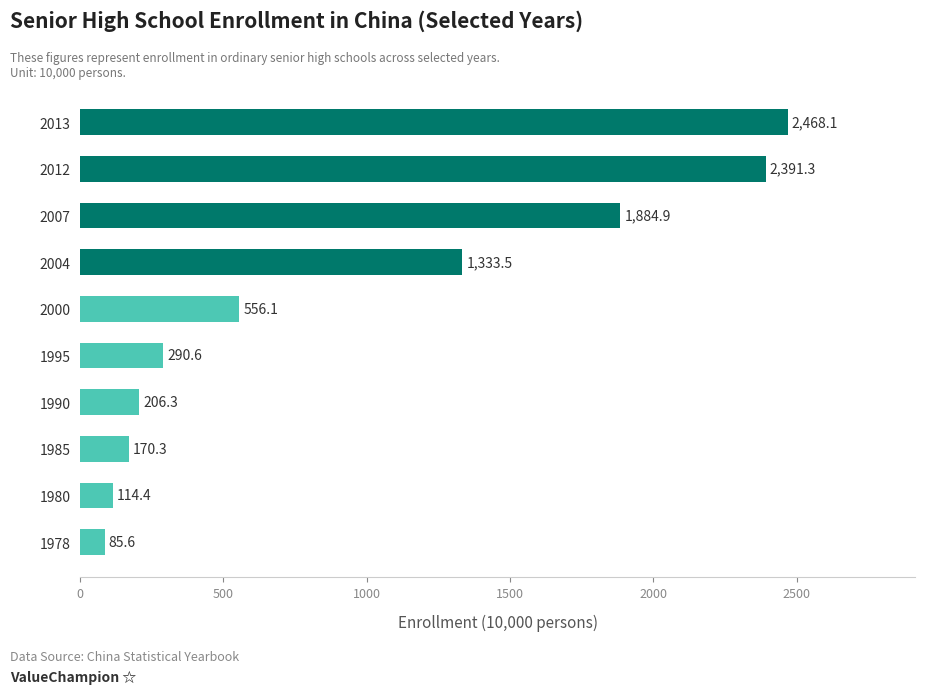

How many values are below 556?

5